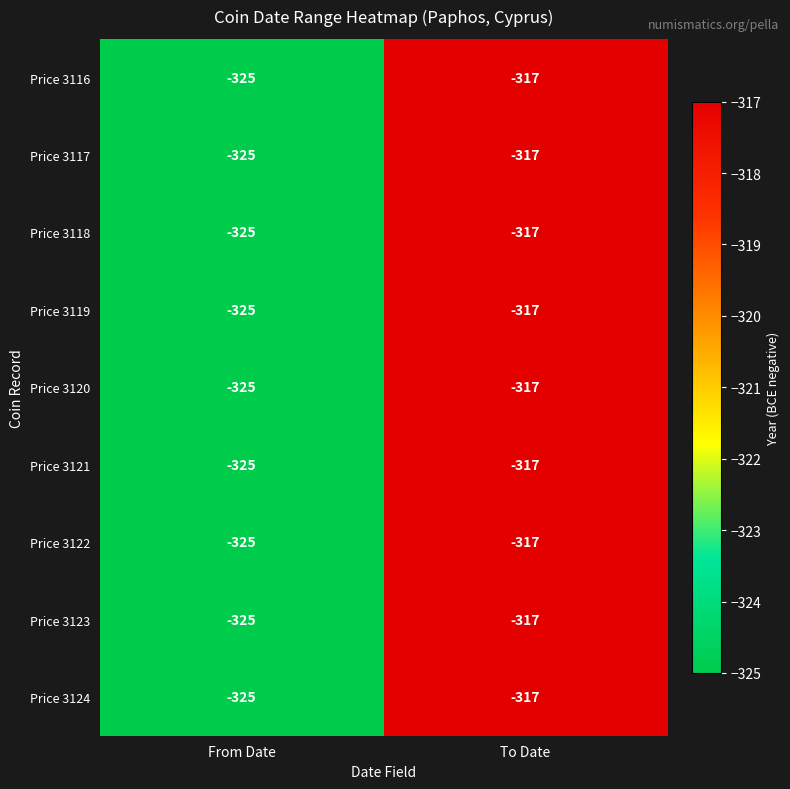

What is the total value across all series at To Date?

-2853